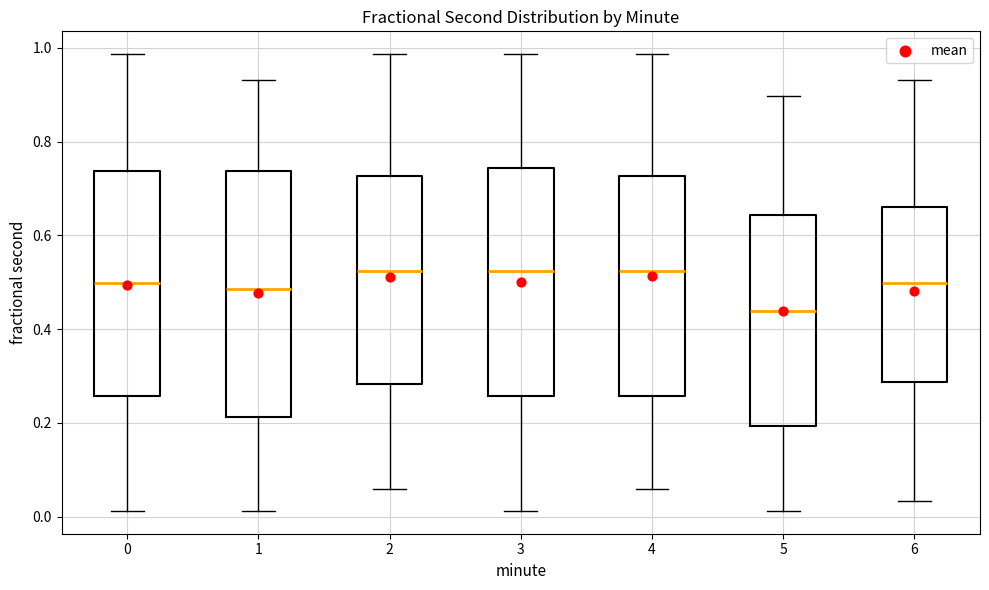

Reading left to right, read every box against the y-axis: the position of its median line, the range the box covers, and the ends of its whiskers. The values are not printed on the chart, so give them approximately, as read against the axis.

0: median 0.50, box 0.26 to 0.74, whiskers 0.02 to 0.98
1: median 0.48, box 0.22 to 0.74, whiskers 0.02 to 0.94
2: median 0.52, box 0.28 to 0.72, whiskers 0.06 to 0.98
3: median 0.52, box 0.26 to 0.74, whiskers 0.02 to 0.98
4: median 0.52, box 0.26 to 0.72, whiskers 0.06 to 0.98
5: median 0.44, box 0.20 to 0.64, whiskers 0.02 to 0.90
6: median 0.50, box 0.28 to 0.66, whiskers 0.04 to 0.94